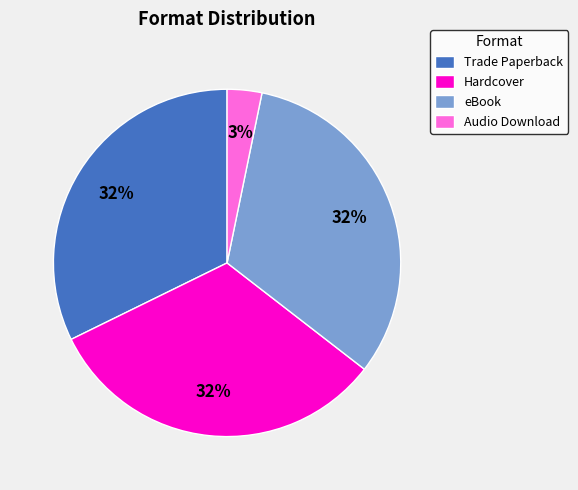

Which has a higher value, eBook or Audio Download?

eBook